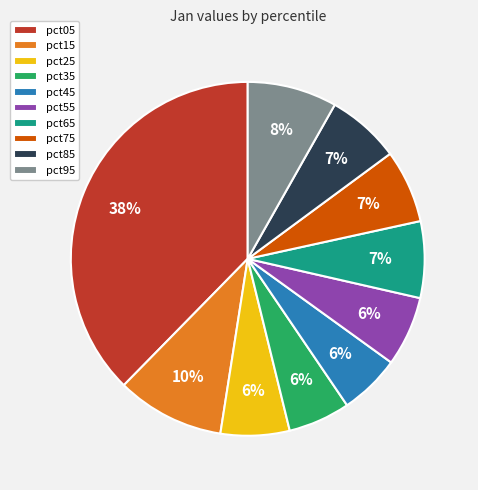

What is the largest slice in the pie chart?

pct05